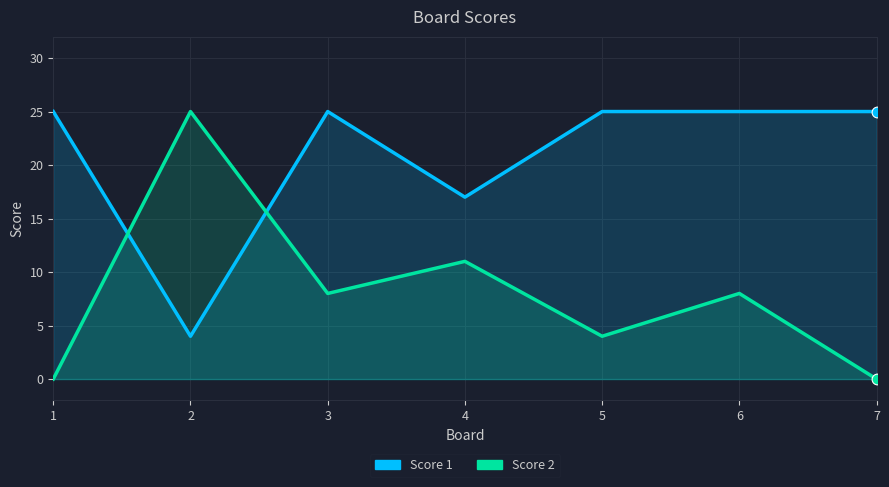

What is the total value across all series at 7?

25